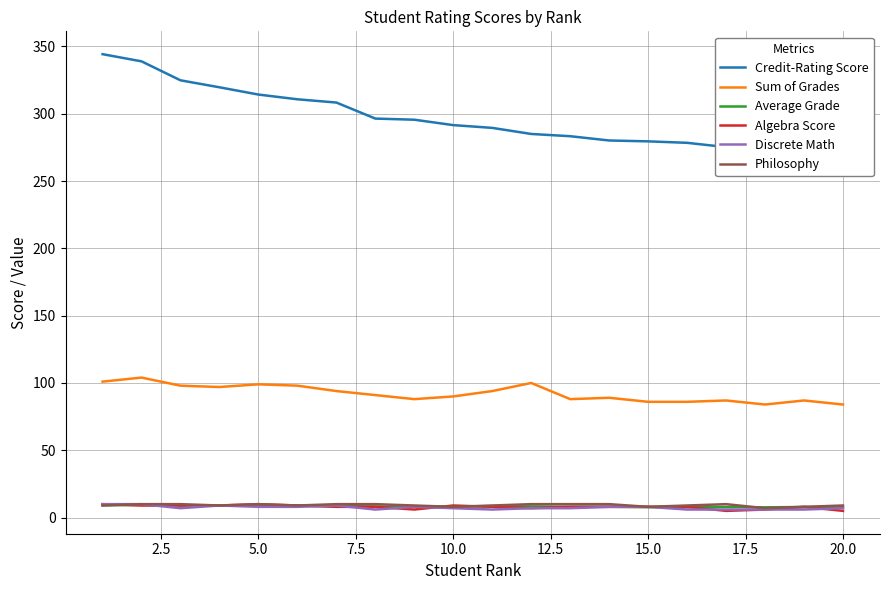

What are all the series names shown in the legend?

Credit-Rating Score, Sum of Grades, Average Grade, Algebra Score, Discrete Math, Philosophy